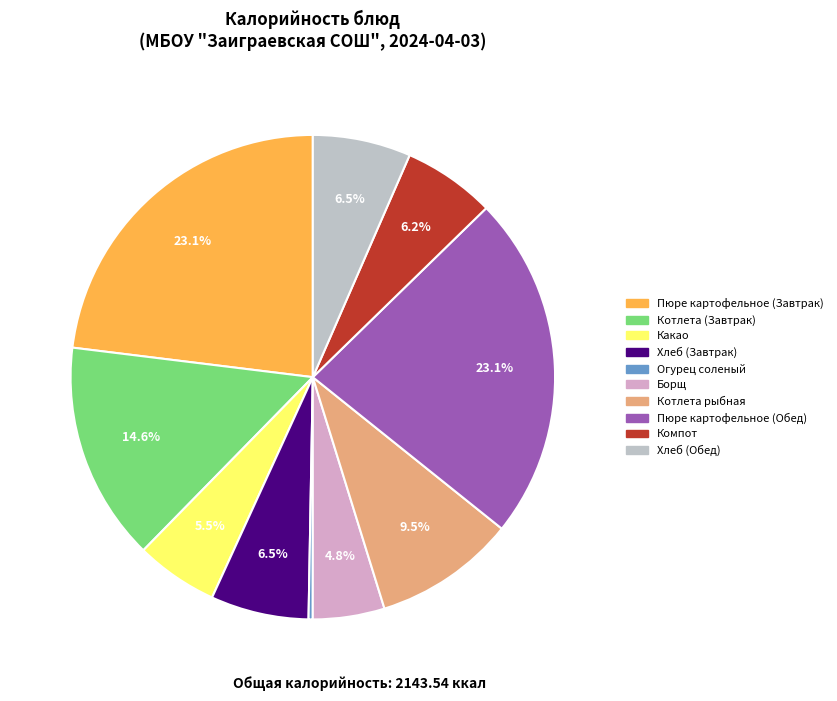

Count the number of slices in the pie.

10